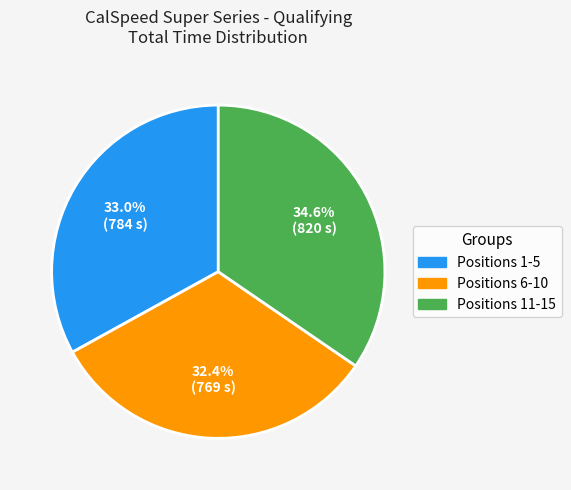

What is the largest slice in the pie chart?

Positions 11-15